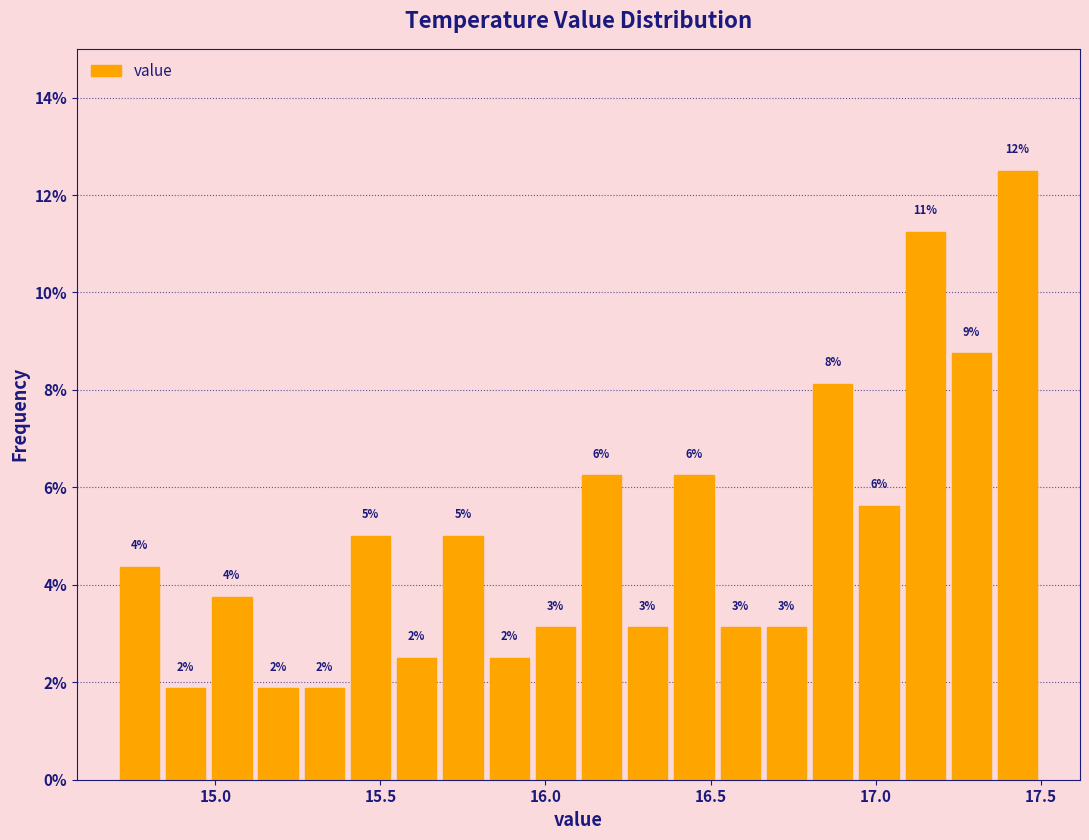

Read against the x-axis, roughly where is the centre of the tallest bar?

17.45